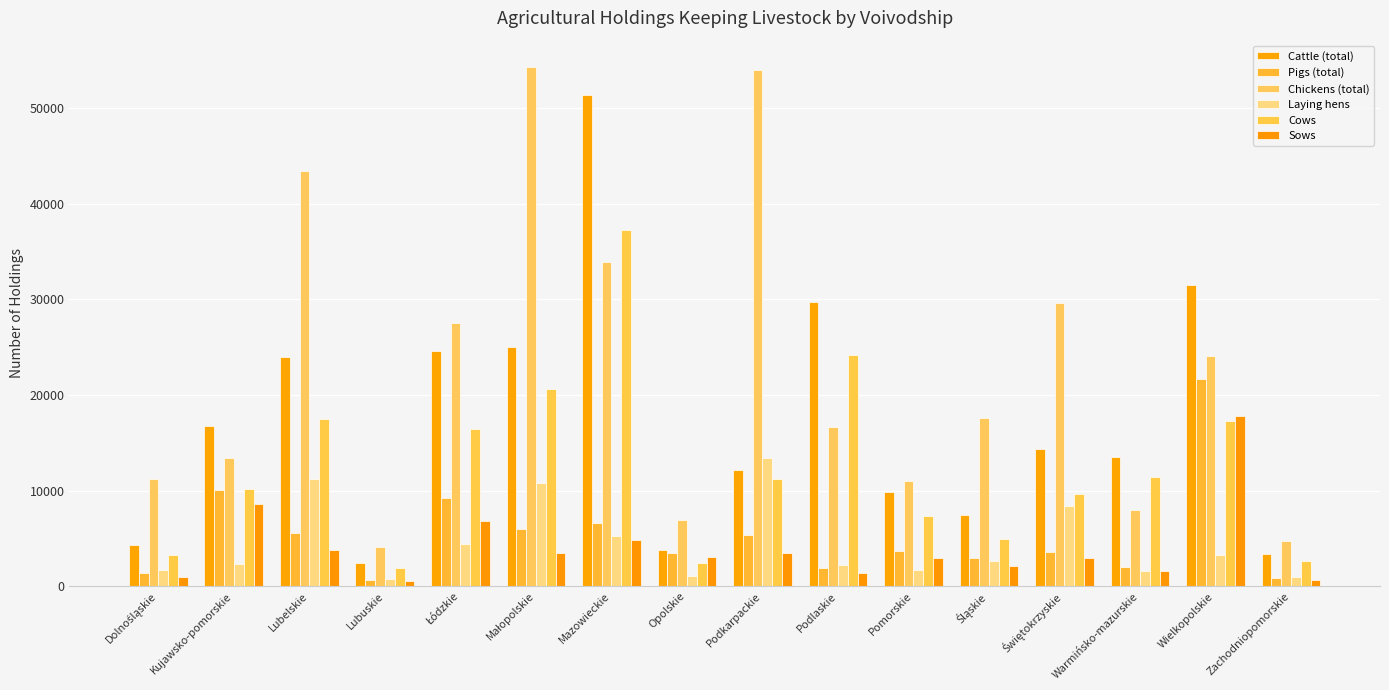

What is the label of the 1st bar from the right?

Zachodniopomorskie